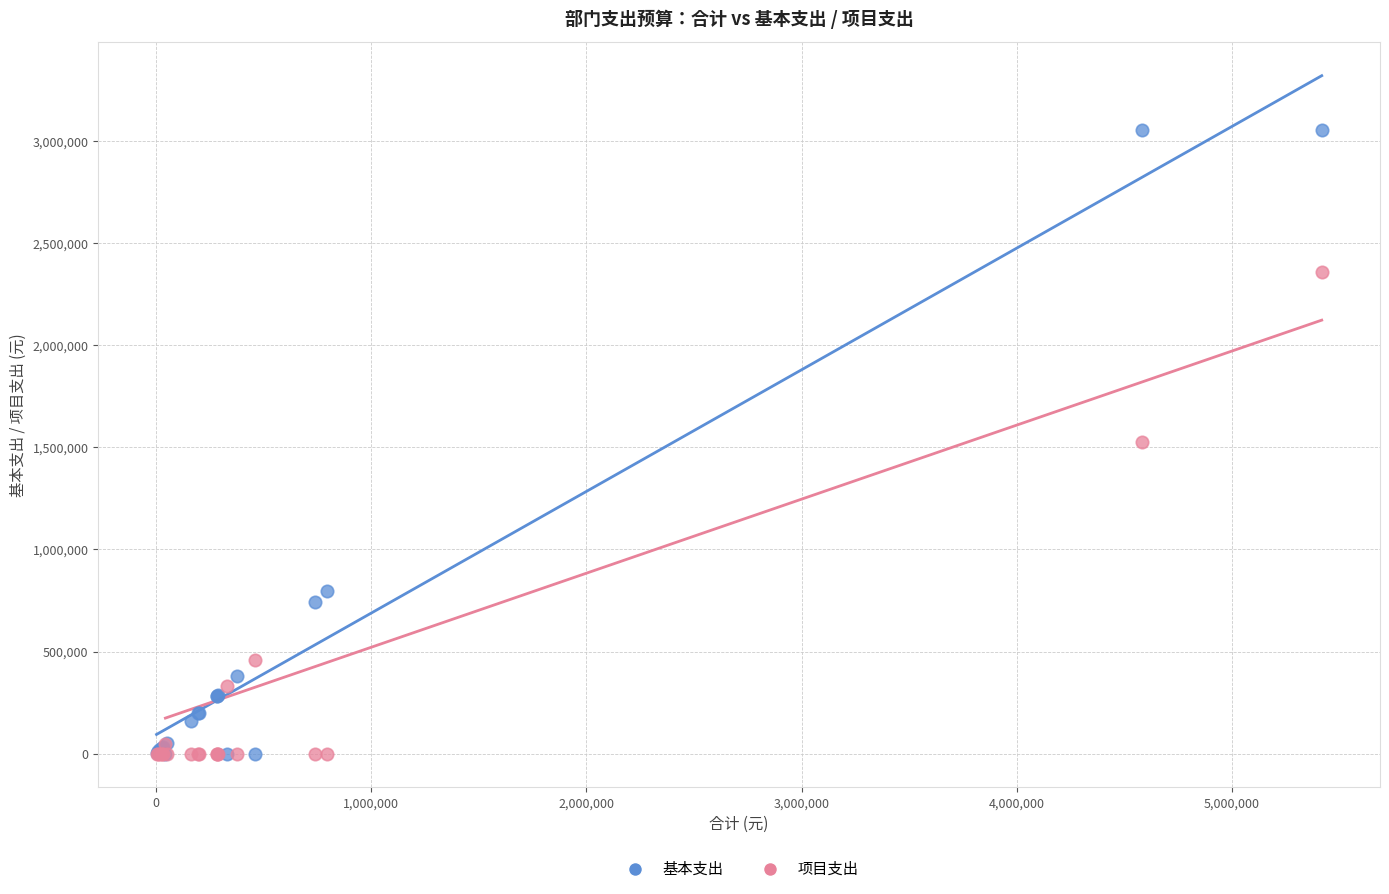

In the 项目支出 series, what Y value is closest to 1180000?

1524600.0